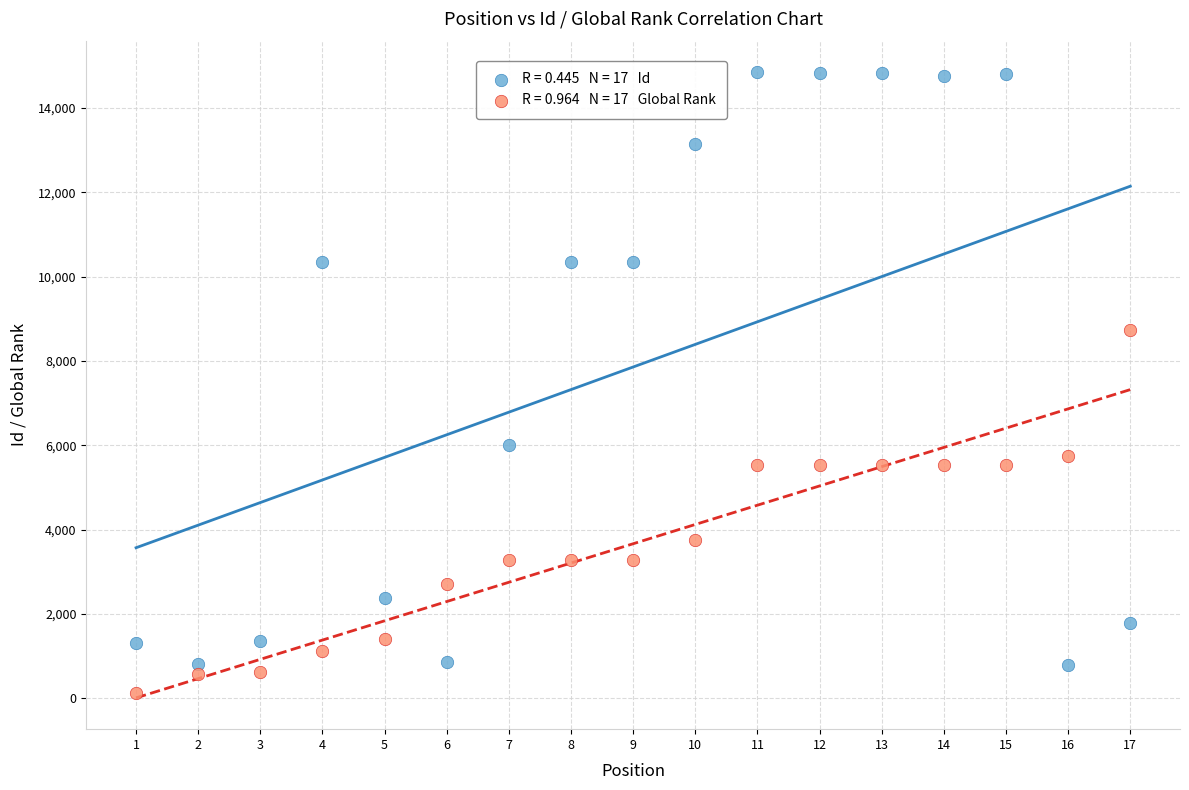

Across all series, what Y value is closest to 7489?

8731